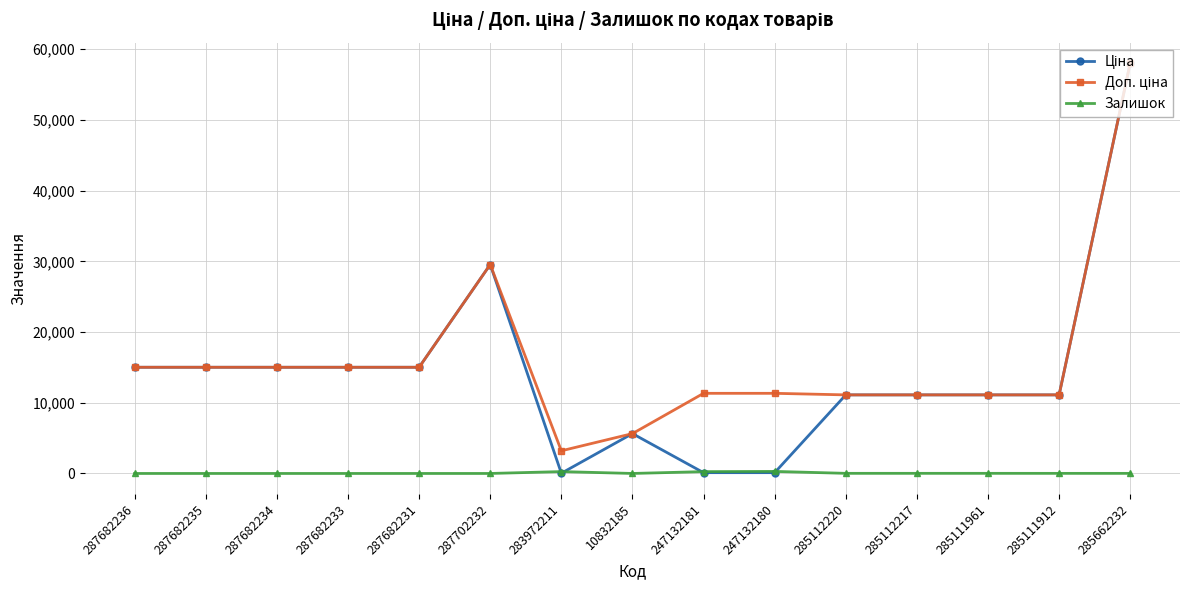

True or false: Залишок has a value of 260.0 at 247132181.

True